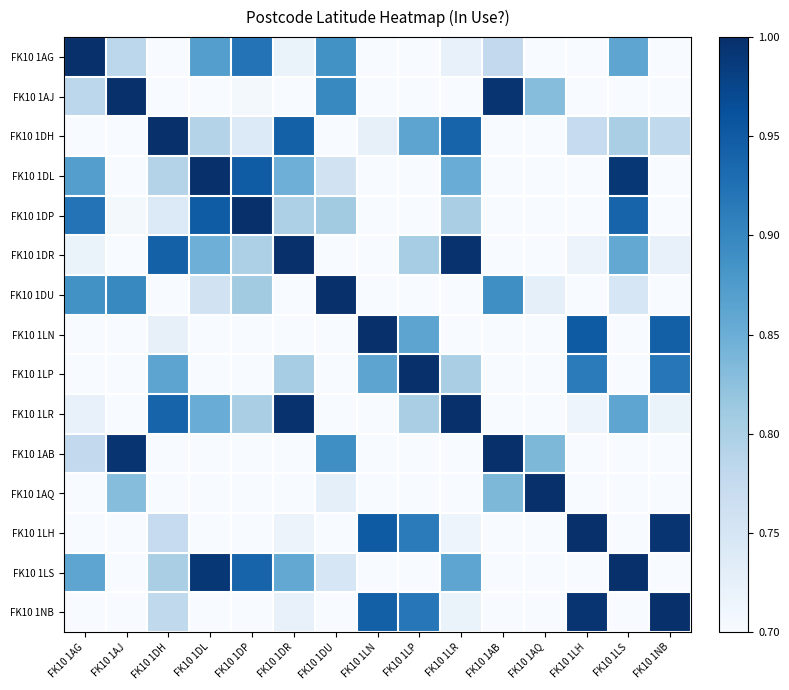

What is the spread (max minus min) of values at FK10 1LP?

0.9